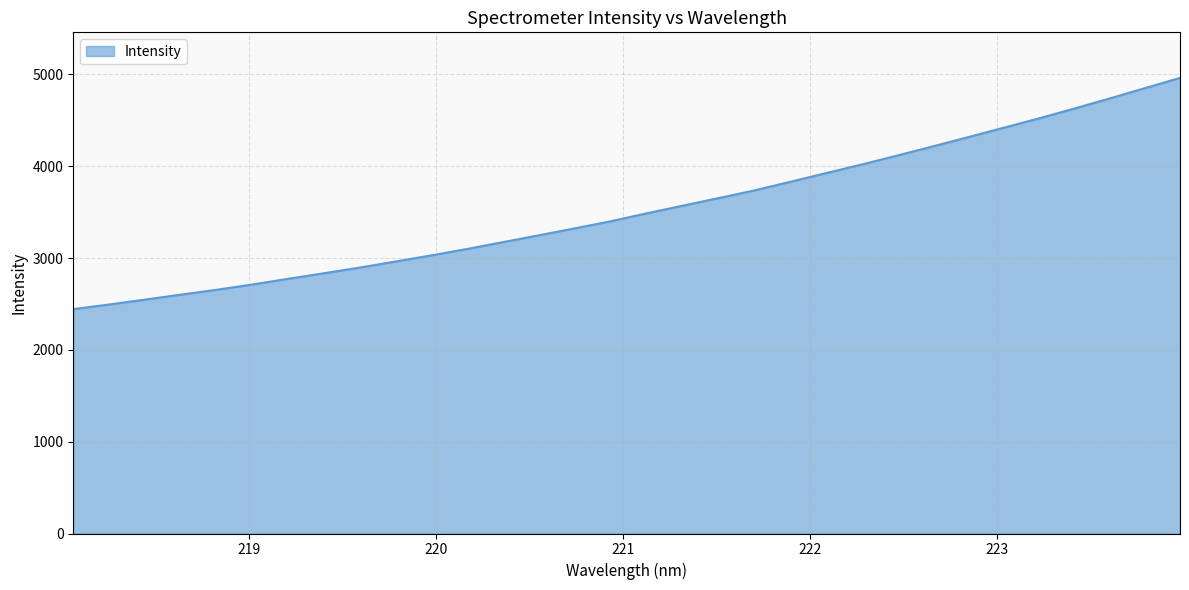

What is the difference between the maximum and minimum values?

2518.4